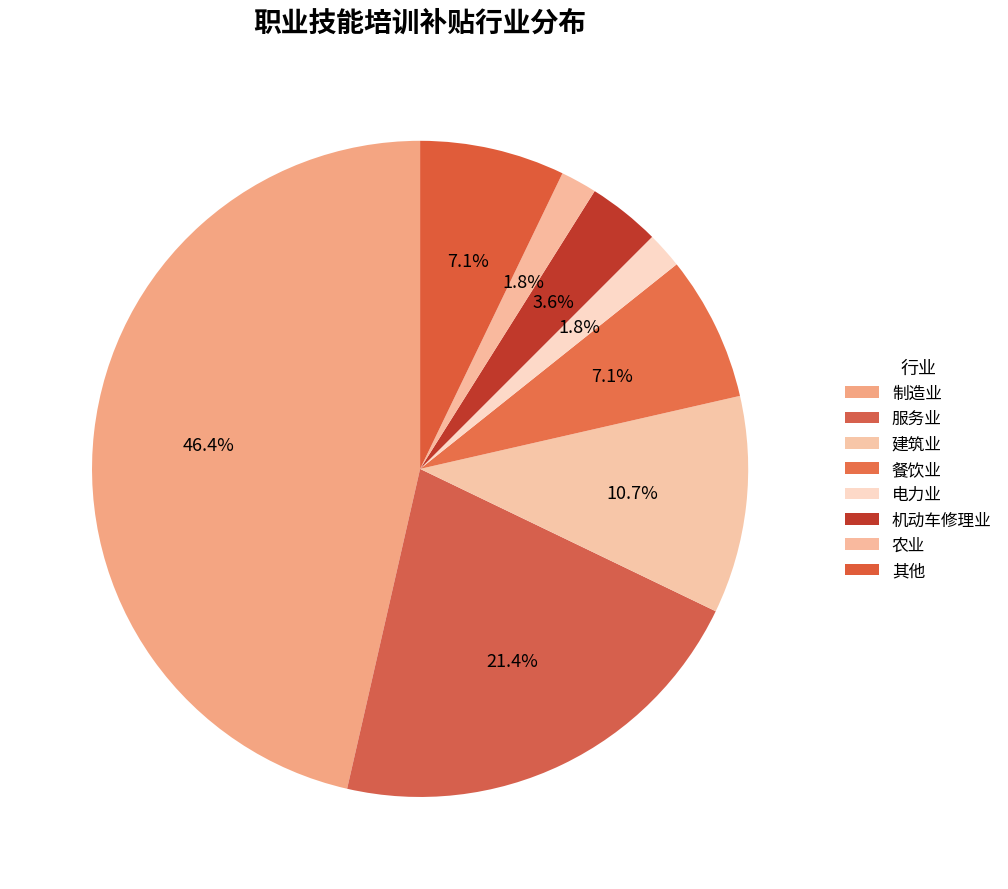

Is it true that 农业 is 12% of the pie?

False